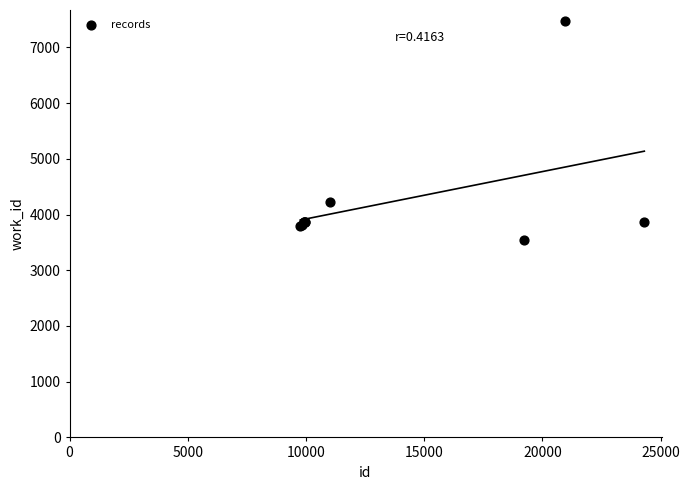

What Y value in the scatter plot is closest to 5505?

4229